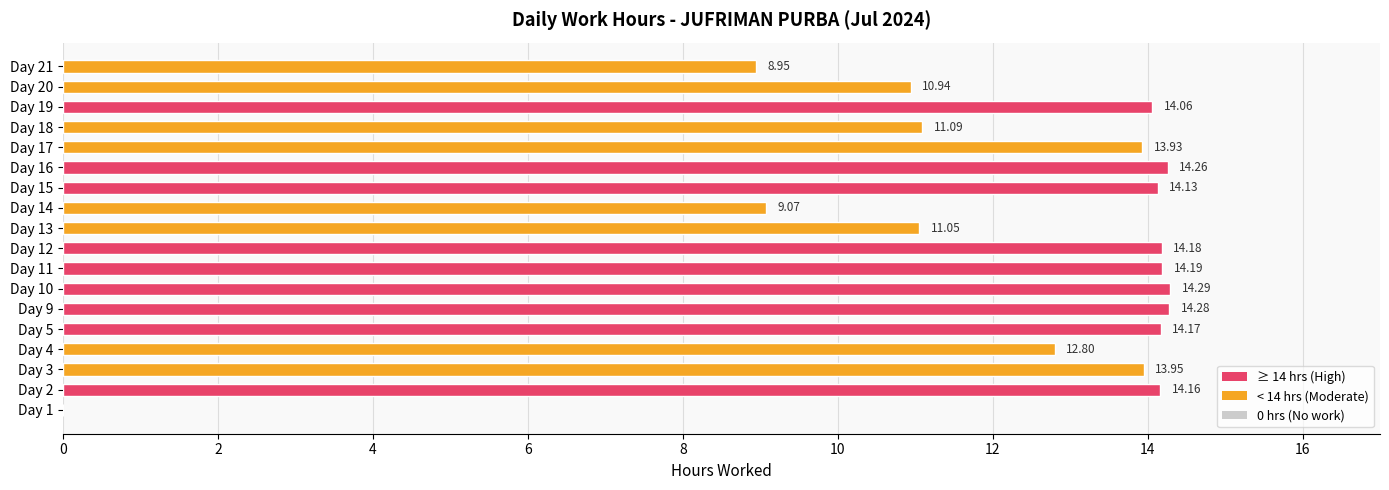

What is the sum of all values?

219.5